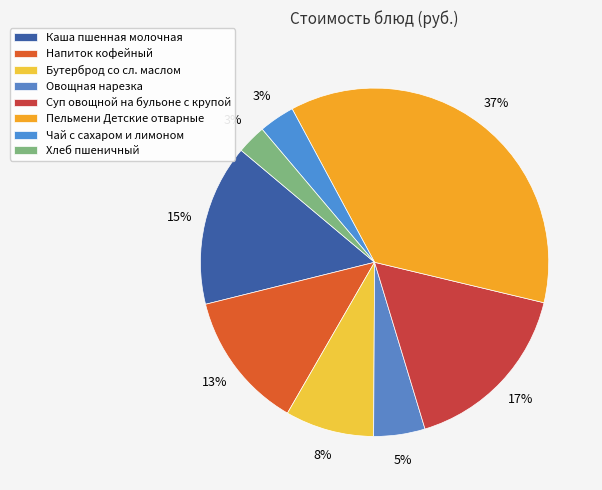

Combined, what portion of the pie is Хлеб пшеничный and Бутерброд со сл. маслом?

11.0%